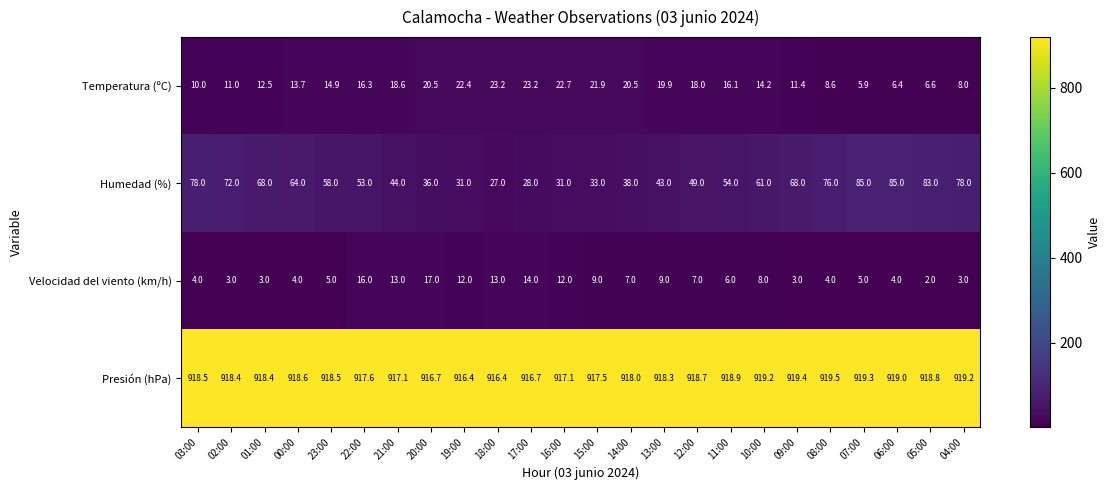

The value of Temperatura (ºC) at 09:00 is 11.4. True or false?

True